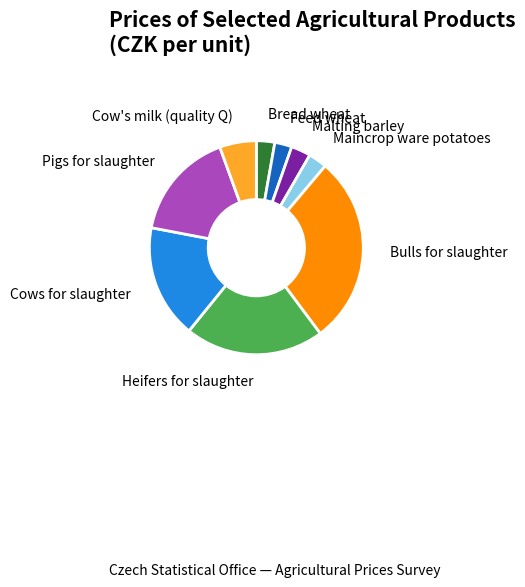

True or false: Bulls for slaughter accounts for 29% of the total.

True